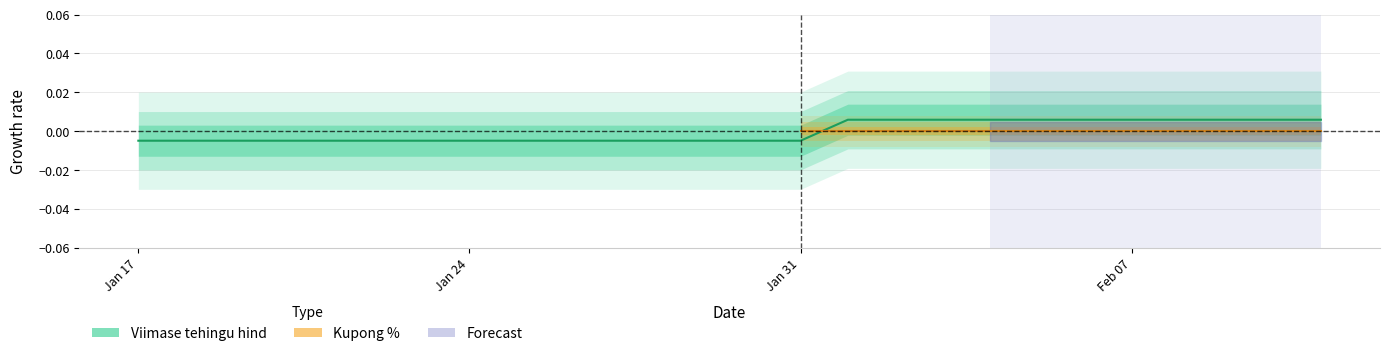

How many positive values are there?

9